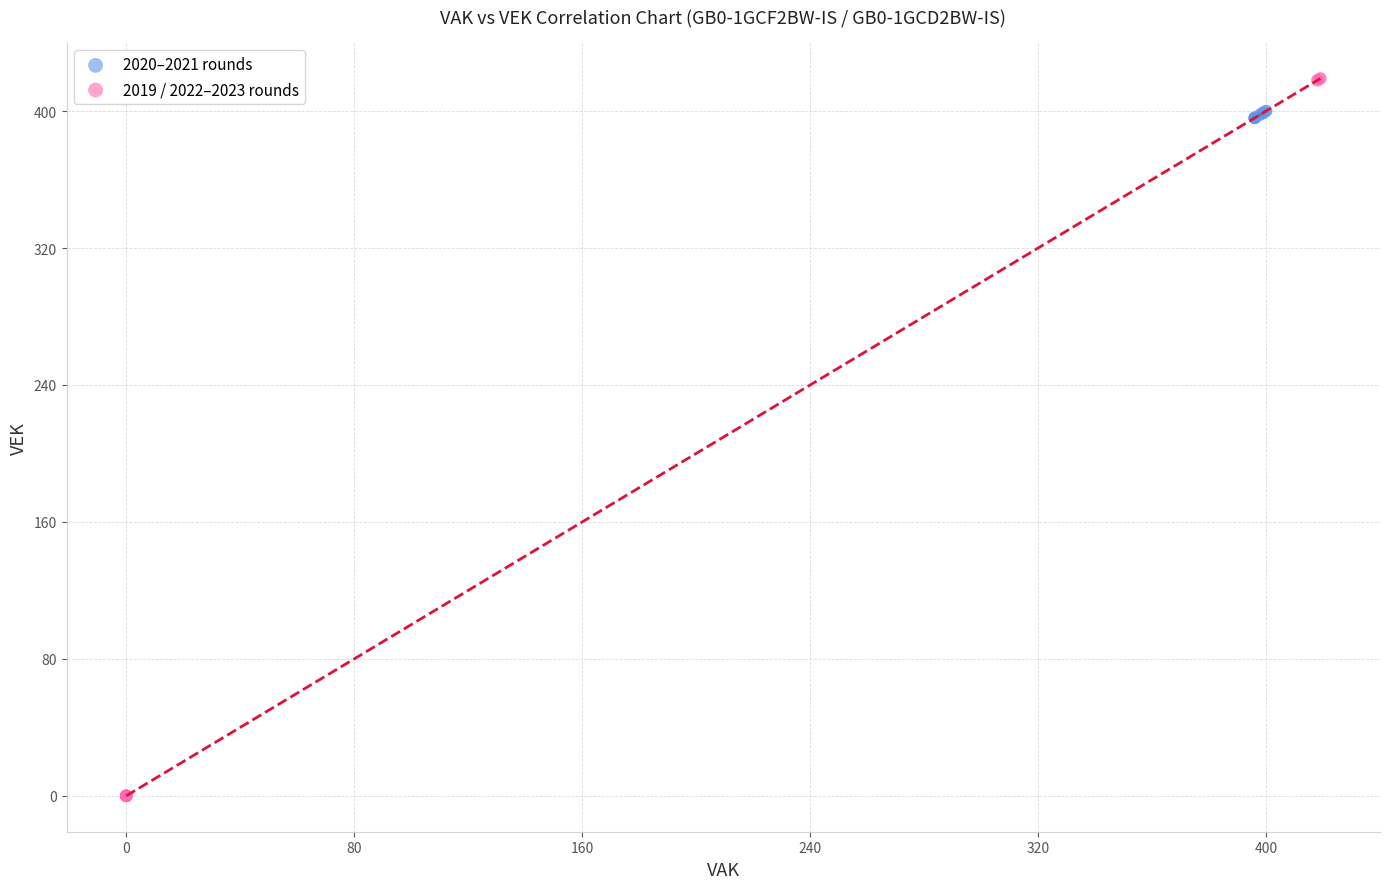

Which series contains the highest Y value?

2019 / 2022–2023 rounds